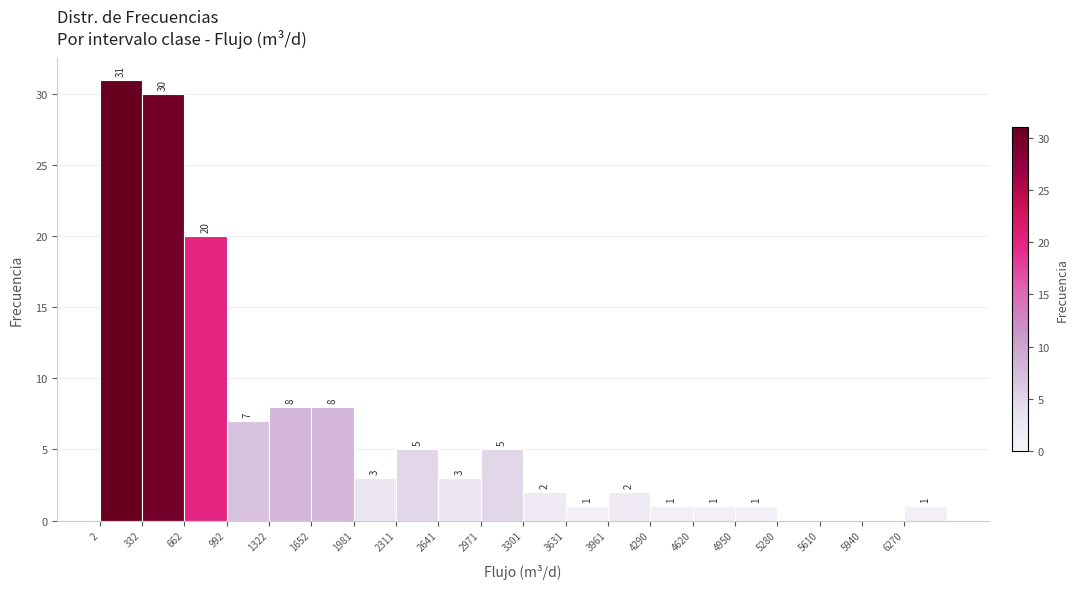

Over which range of the x-axis is the bar tallest?

0 to 350